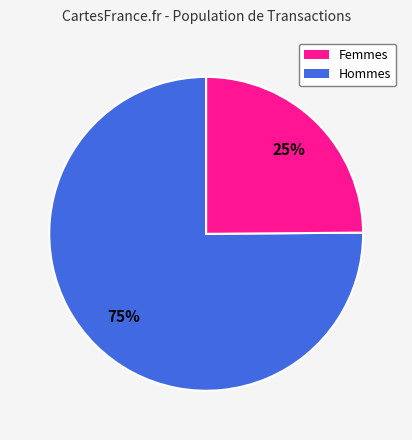

Does any single category account for the majority?

Yes